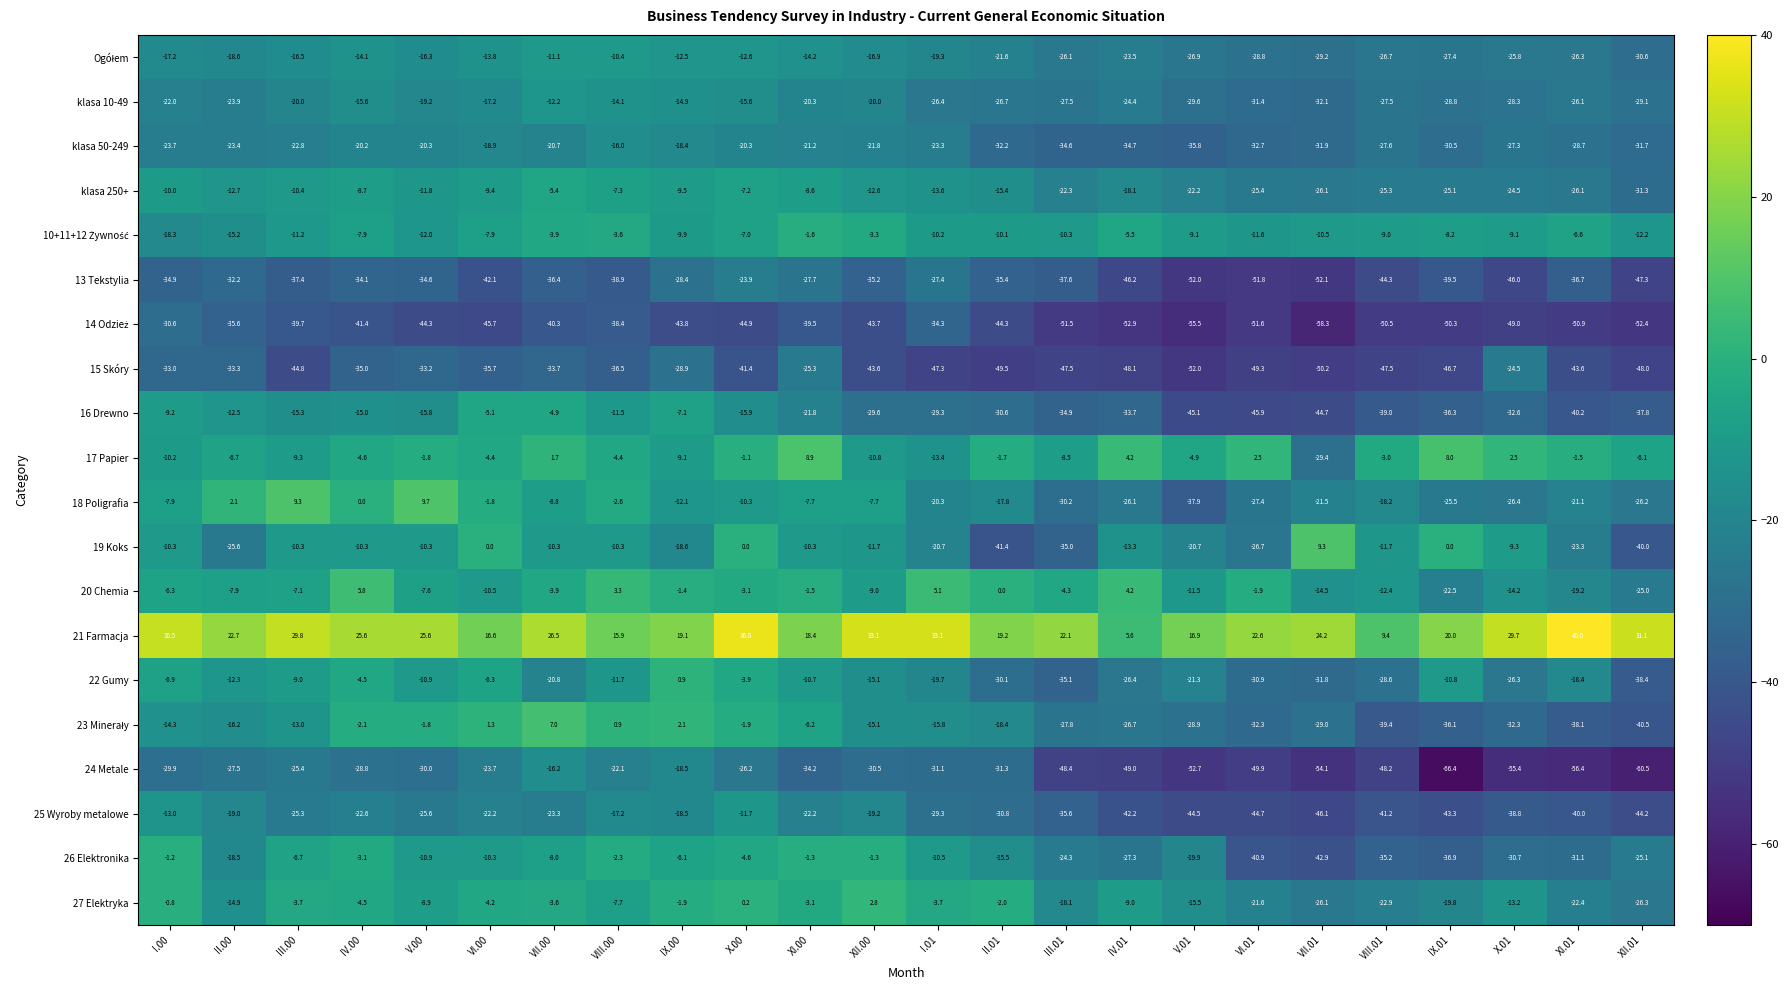

List the labels in order of 20 Chemia value, largest first.

IV.00, I.01, IV.01, VIII.00, II.01, IX.00, XI.00, VI.01, X.00, VII.00, III.01, I.00, III.00, V.00, II.00, XII.00, VI.00, V.01, VIII.01, X.01, VII.01, XI.01, IX.01, XII.01